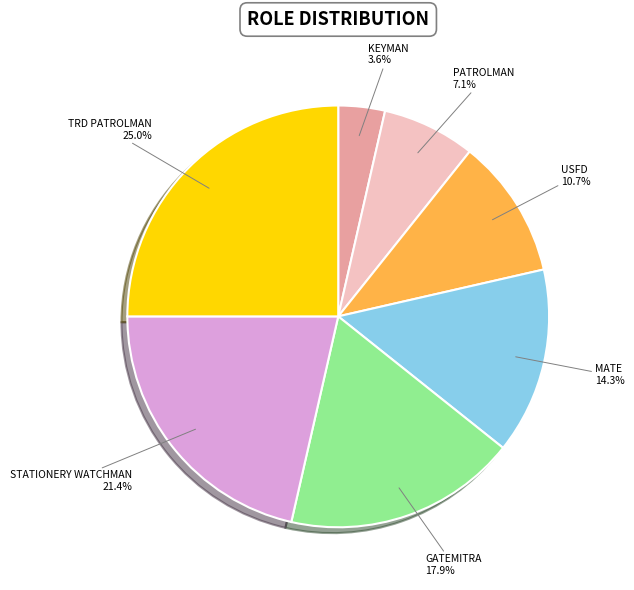

Rank the categories by value from highest to lowest.

TRD PATROLMAN, STATIONERY WATCHMAN, GATEMITRA, MATE, USFD, PATROLMAN, KEYMAN